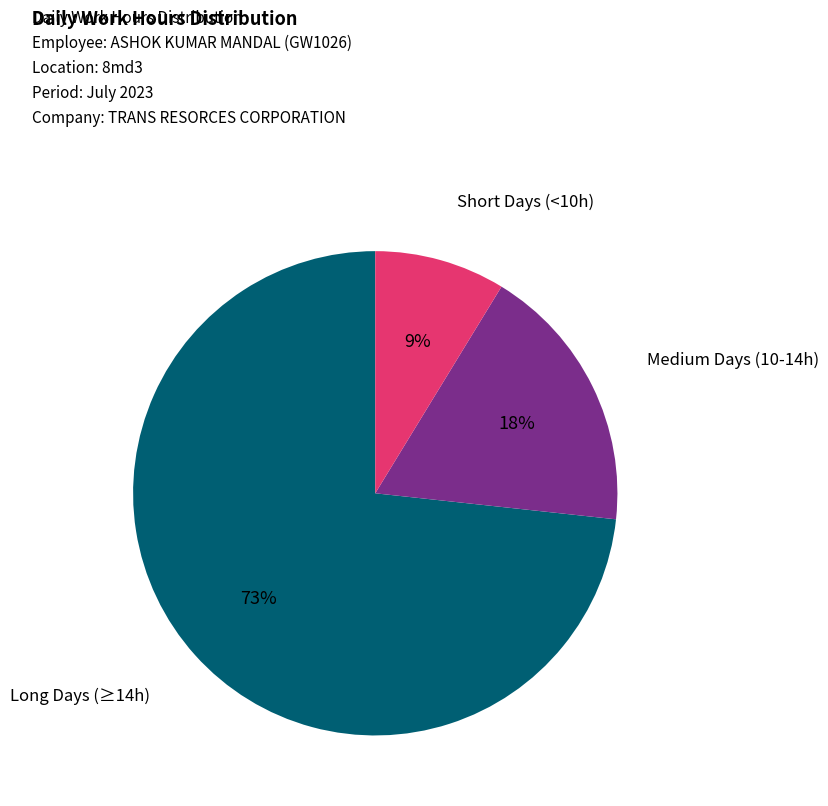

Rank the categories by value from highest to lowest.

Long Days (≥14h), Medium Days (10-14h), Short Days (<10h)